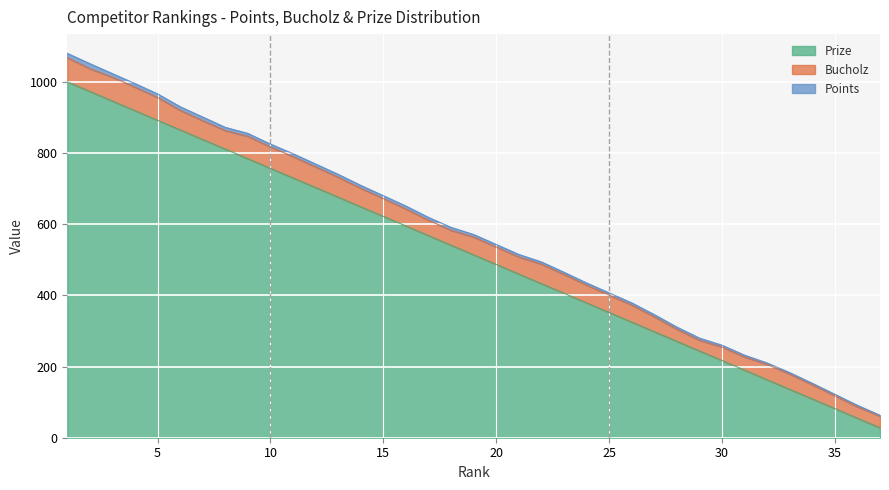

Between 4 and 11, which series saw the biggest shift?

Prize